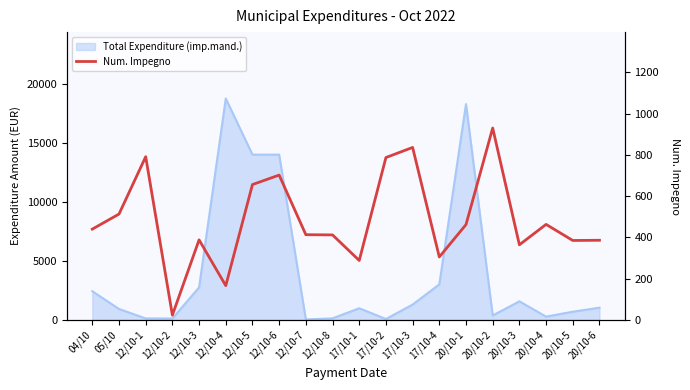

True or false: the data shows 69 at 17/10-4.

False